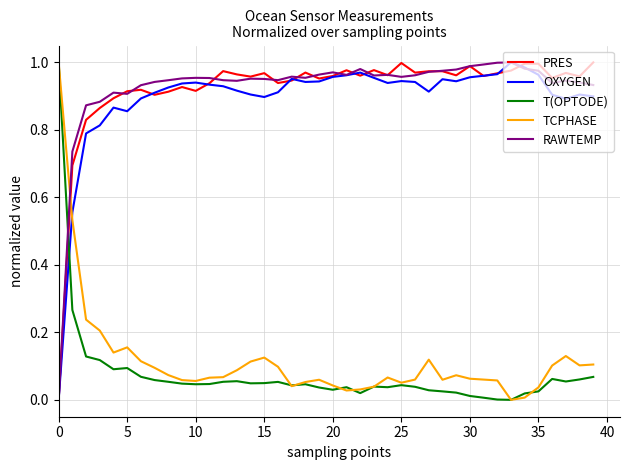

How many times do PRES and TCPHASE cross each other?

1